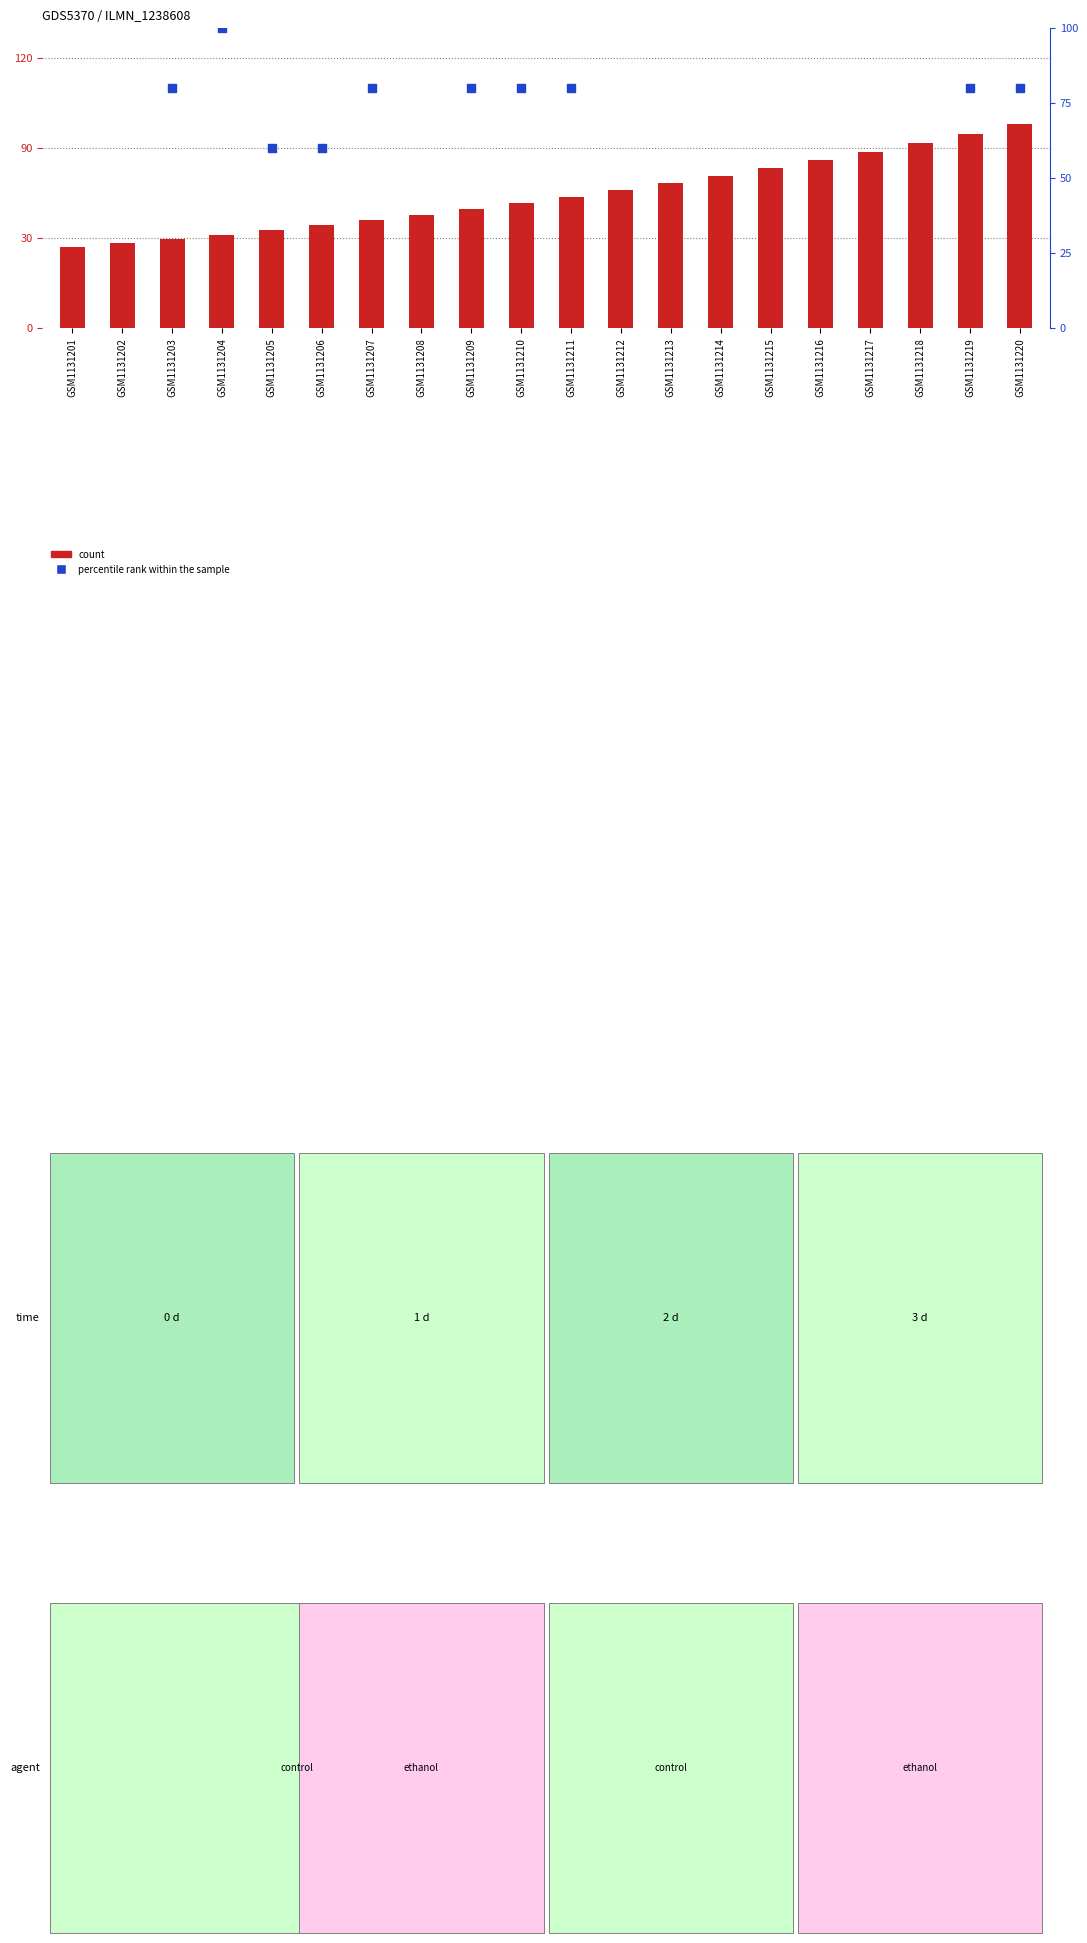

At which category is the sum across all series the highest?

GSM1131216